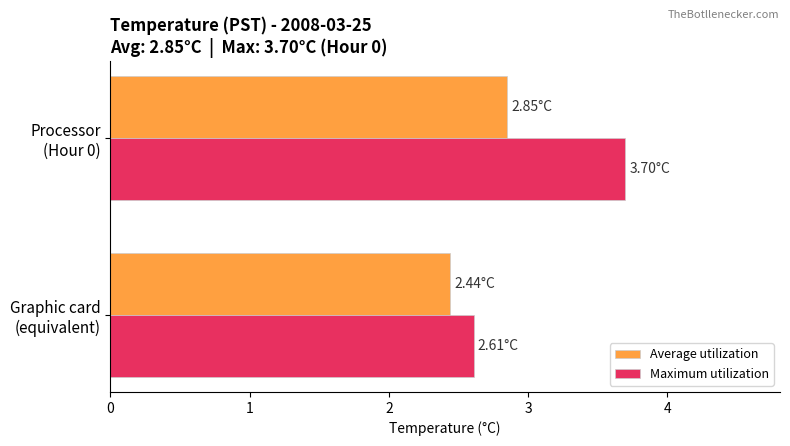

Which series has the largest total across all categories?

Maximum utilization